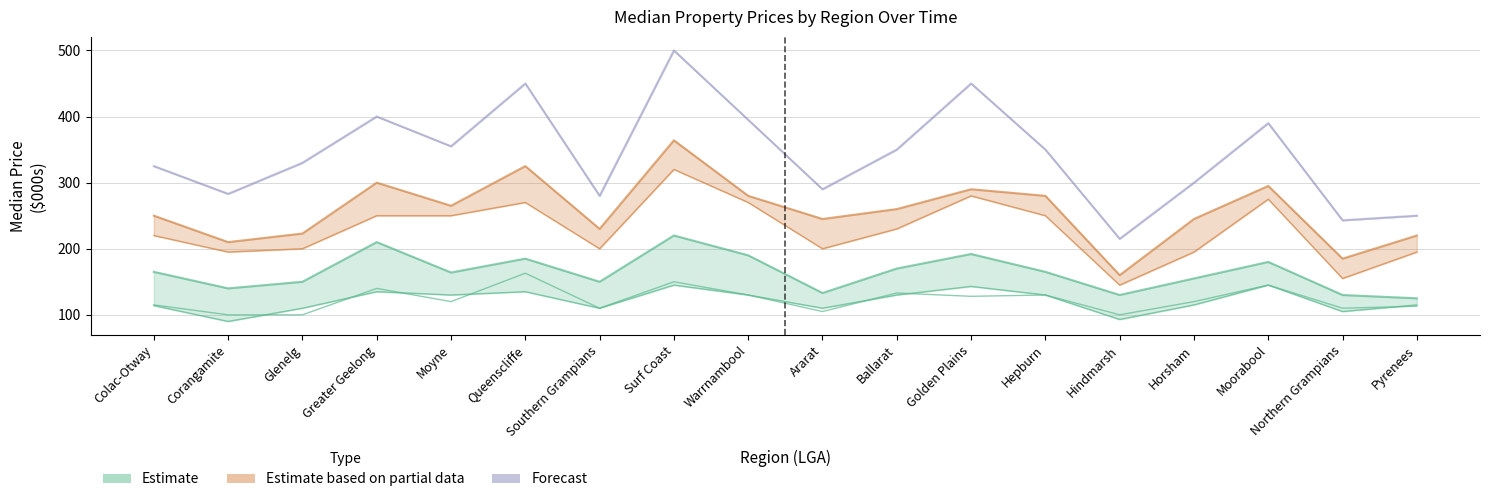

Reading left to right, what are all the values shown in this chart?

Jun 1999 Median: 114	90	110	135	130	135	110	145	130	110	130	143	130	93	115	145	105	115
Dec 1999 Median: 115	100	100	140	120	163	110	150	130	105	133	128	130	100	120	145	110	113
Jun 2002 Median: 165	140	150	210	164	185	150	220	190	133	170	192	165	130	155	180	130	125
Jun 2006 Median: 220	195	200	250	250	270	200	320	270	200	230	280	250	145	195	275	155	195
Jun 2010 Median: 250	210	223	300	265	325	230	364	280	245	260	290	280	160	245	295	185	220
Jun 2021 Median: 325	283	330	400	355	450	280	500	395	290	350	450	350	215	300	390	243	250